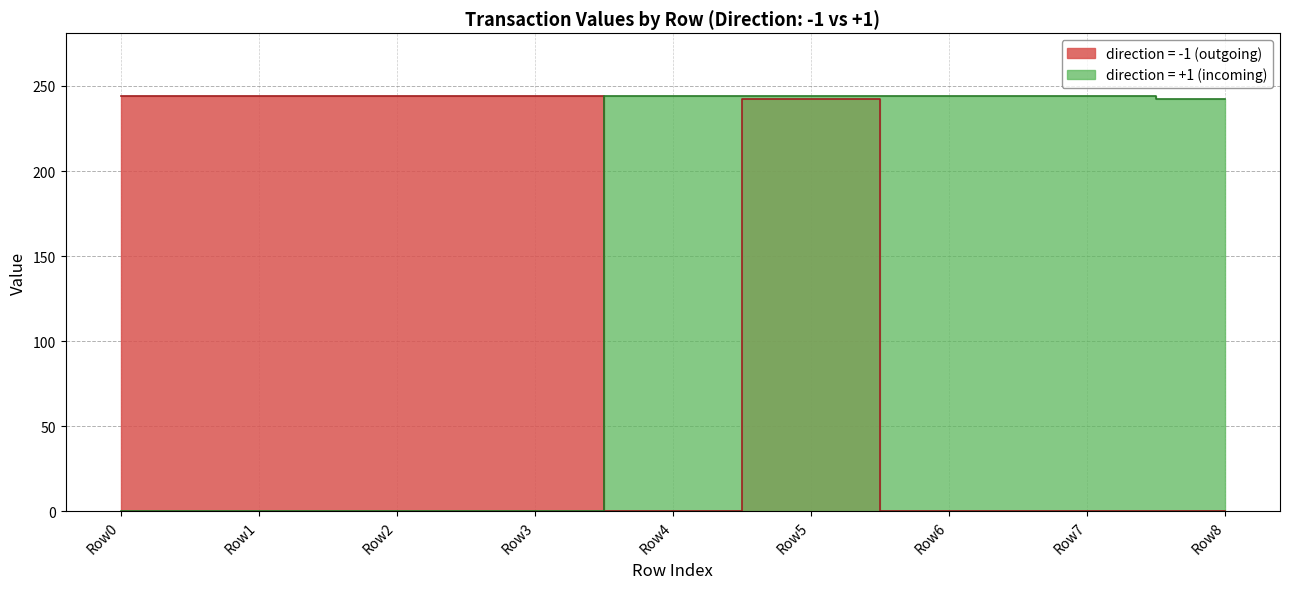

What is the value of the Vote point at the 1st from the left?

244.3